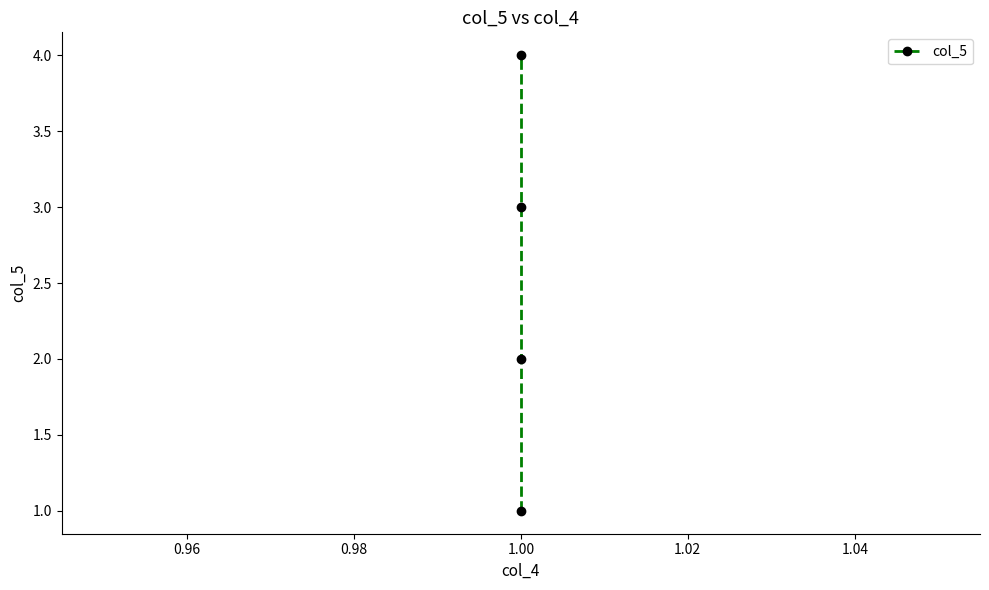

How many series are shown in this chart?

1